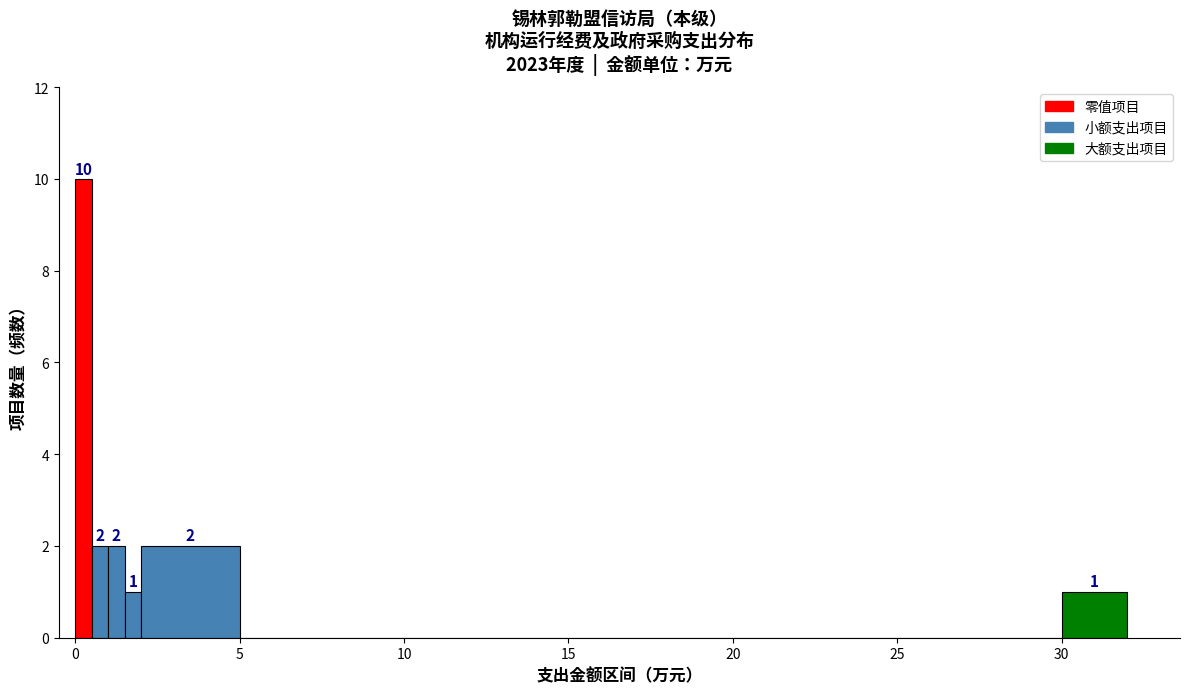

Around what value on the x-axis is the tallest bar? Give the approximate position of its centre, as read against the axis.

0.5